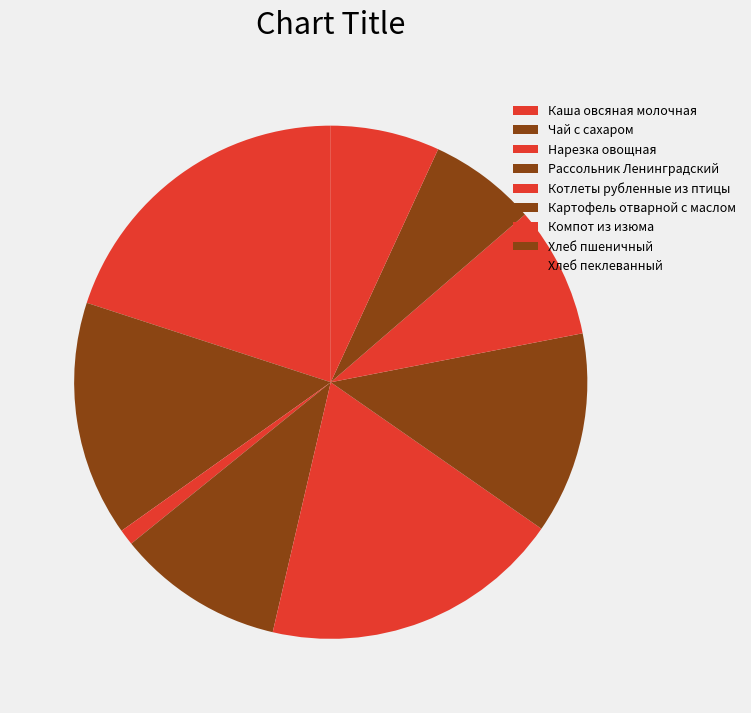

Which category has the smallest portion of the pie?

Нарезка овощная